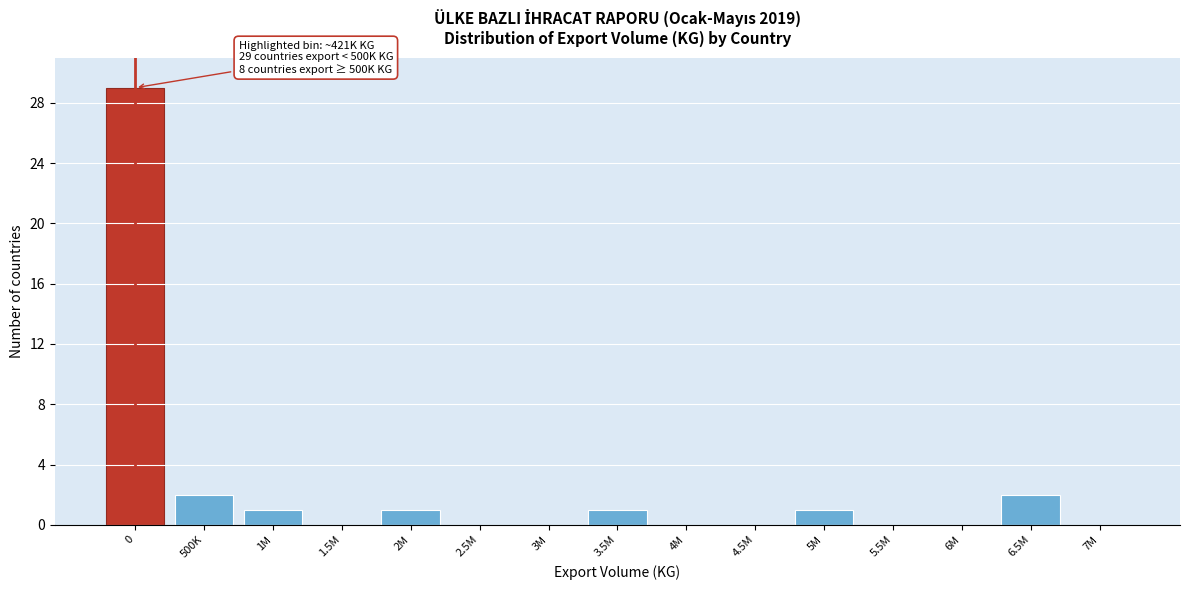

Reading right to left, transcribe all the data shown in this chart.

7M=0	6.5M=2	6M=0	5.5M=0	5M=1	4.5M=0	4M=0	3.5M=1	3M=0	2.5M=0	2M=1	1.5M=0	1M=1	500K=2	0=29